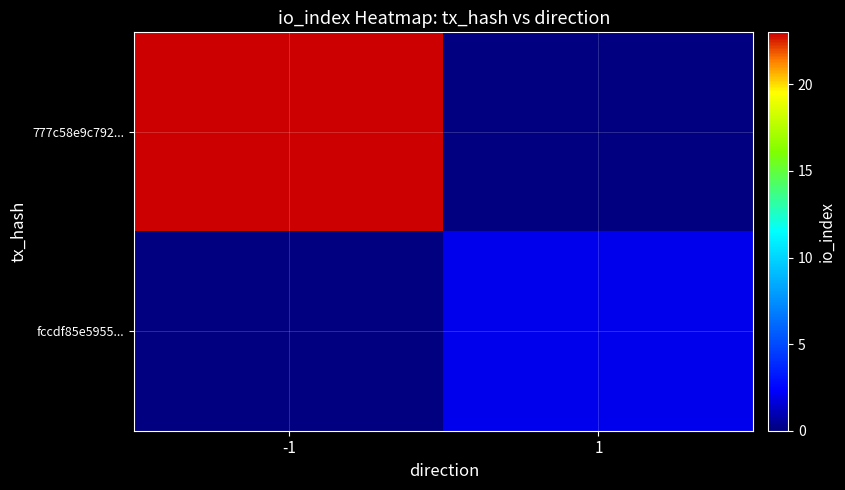

How many series are shown in this chart?

2